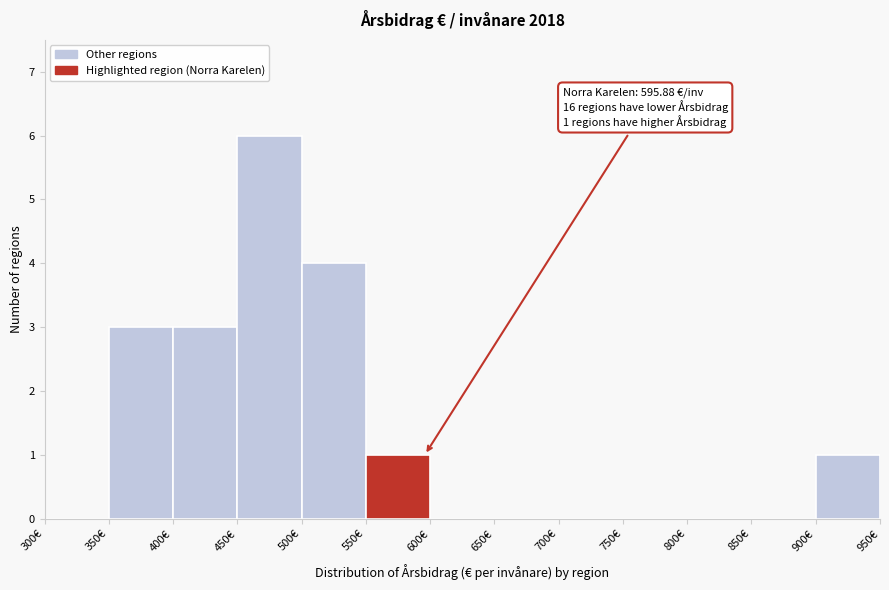

Over which range of the x-axis is the bar tallest?

450 to 500